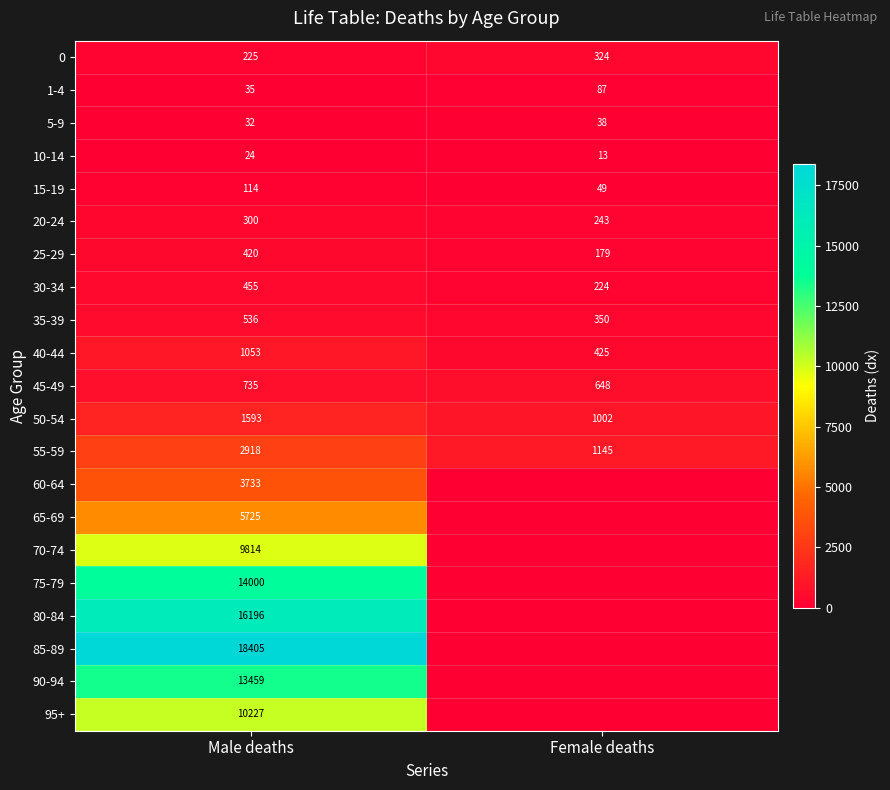

What is the difference between the highest and lowest values at Male deaths?

18381